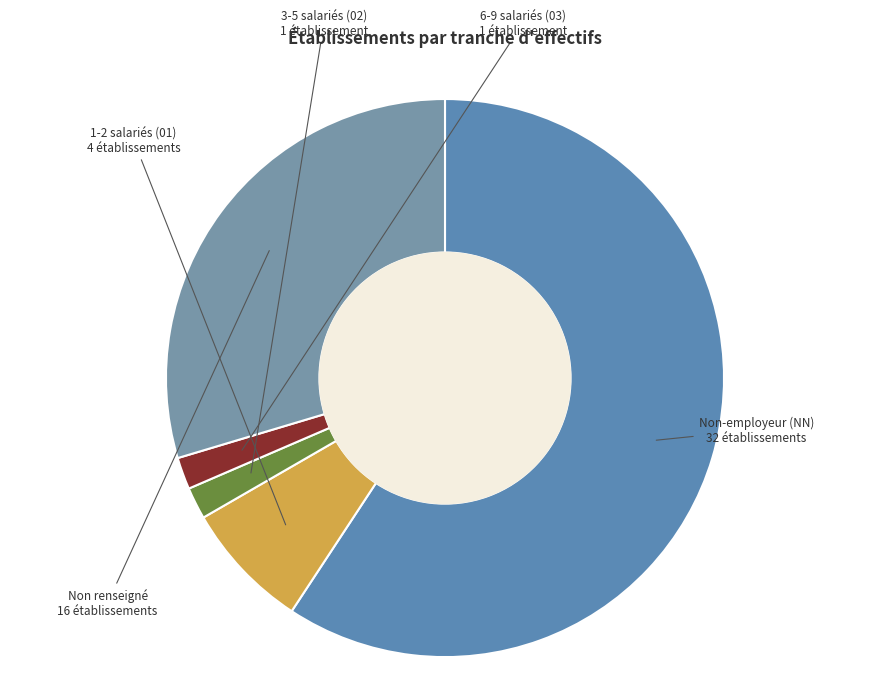

Count the number of slices in the pie.

5